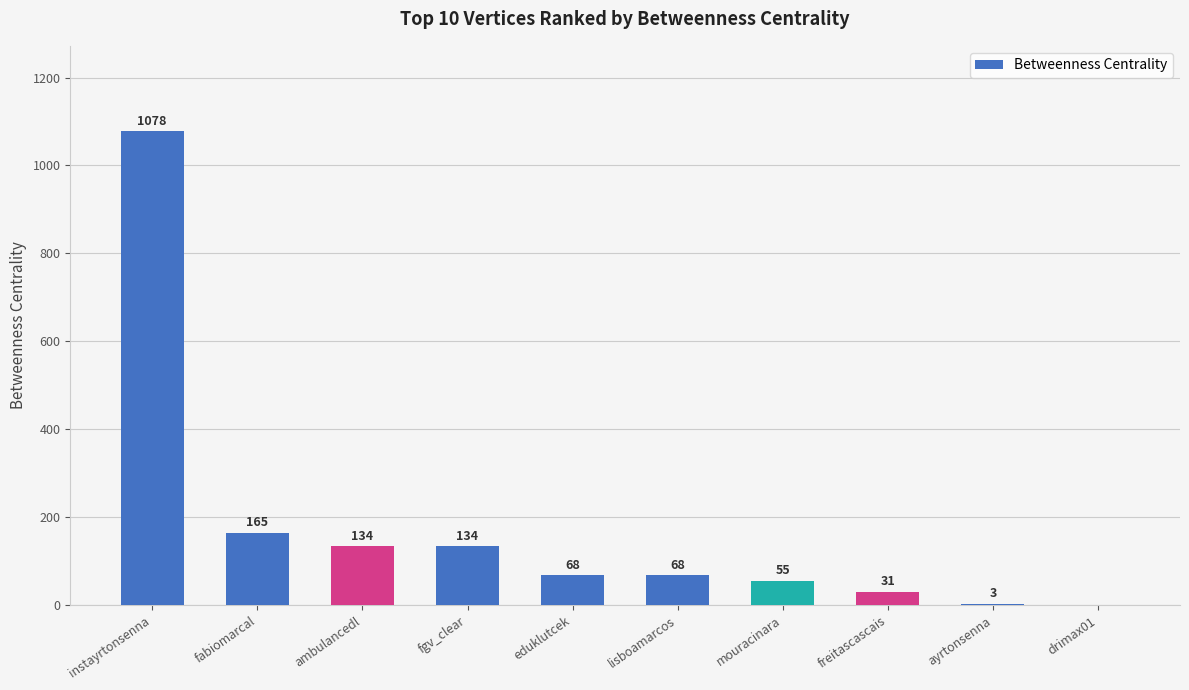

What is the sum of the values at drimax01 and eduklutcek?

68